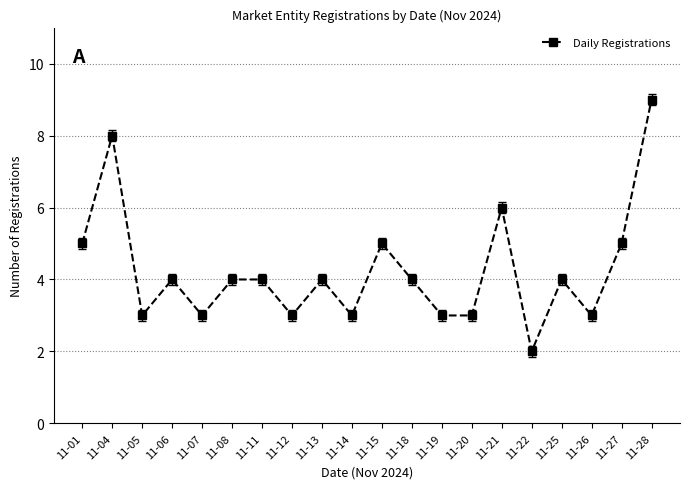

At which category does the chart reach its peak across all series?

11-28